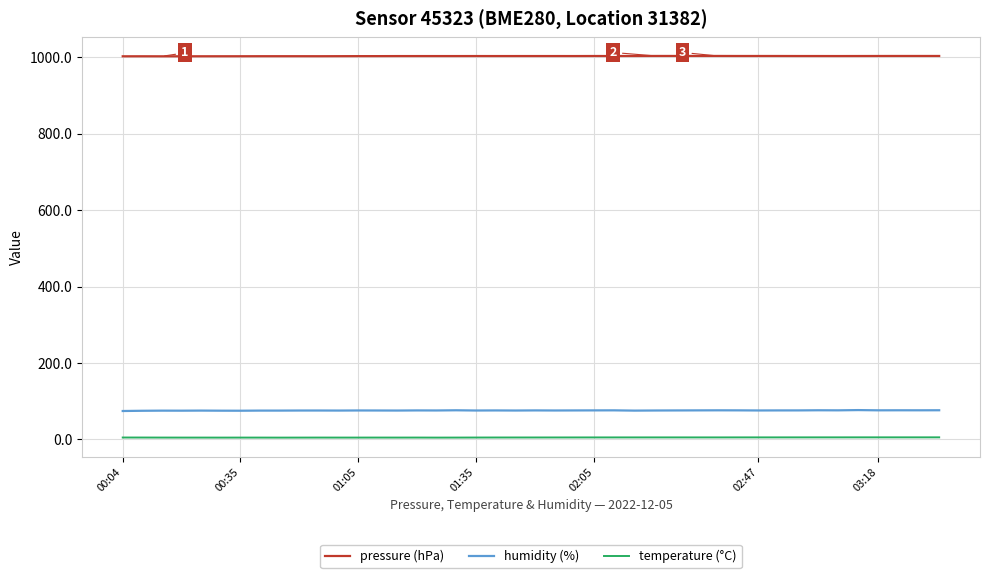

Rank the series by their maximum value, from lowest to highest.

temperature (°C), humidity (%), pressure (hPa)